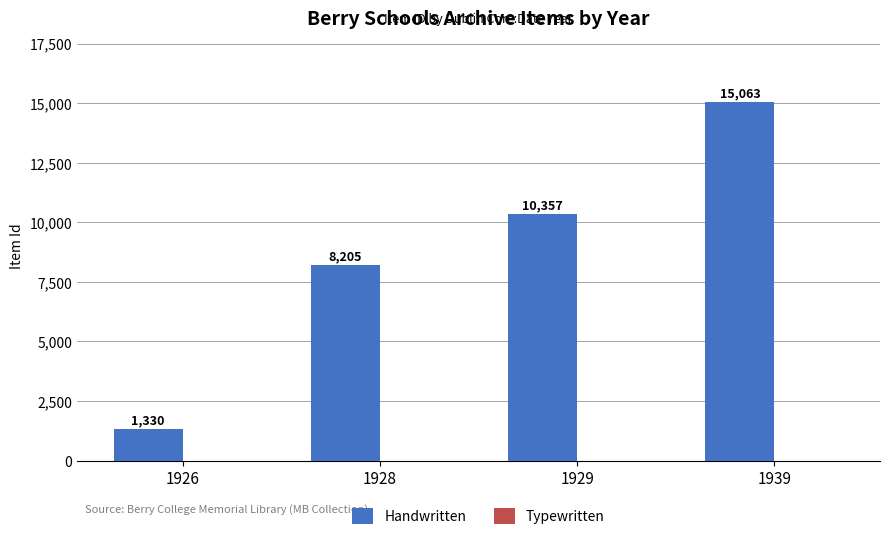

Which category has the lowest value across all series?

1926